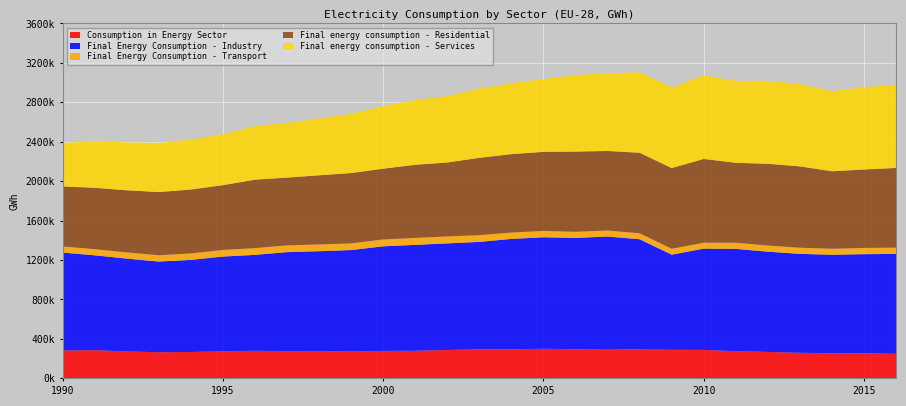

Reading right to left, extract all data points from this chart.

Consumption in Energy Sector: 248973	255208	253604	259451	268008	275421	288497	289707	294053	297843	294945	299917	294471	295400	287767	279756	278426	272454	276628	275599	279511	273843	267606	265007	272884	286220	282263
Final Energy Consumption - Industry: 1013148	1004512	1000310	1003230	1016899	1037789	1027466	964758	1116970	1140664	1129326	1131237	1119913	1088897	1081111	1074336	1060714	1028998	1013098	1004716	973030	961582	934162	919820	941843	962093	993544
Final Energy Consumption - Transport: 63828	63259	60692	62540	62339	62577	60283	59959	60720	61556	62422	64531	64481	68583	70655	70450	70061	67825	68521	68852	68674	67064	65332	64078	62933	62399	62057
Final energy consumption - Residential: 808214	795578	785772	825025	829216	810790	849421	818927	816476	806617	813514	801850	795613	784440	750073	741954	717561	713334	701491	687171	694263	657062	648391	641031	630199	622407	608608
Final energy consumption - Services: 846126	835996	812359	834786	841406	830570	848807	817555	815353	788384	776851	739053	719384	702602	673286	658379	634955	600276	576676	555506	542687	516531	505726	497640	486058	473438	441245